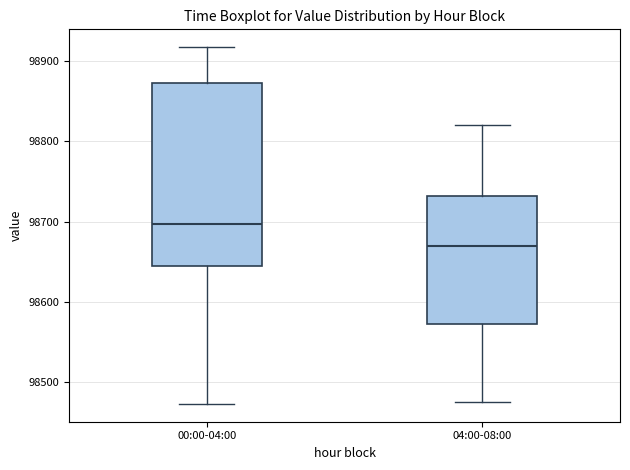

Which box's median line is the highest?

00:00-04:00